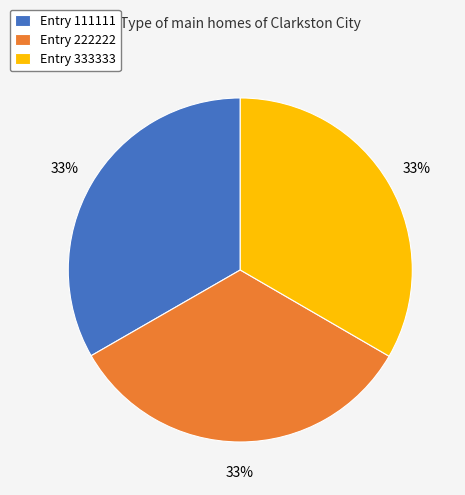

How many slices are in this pie chart?

3